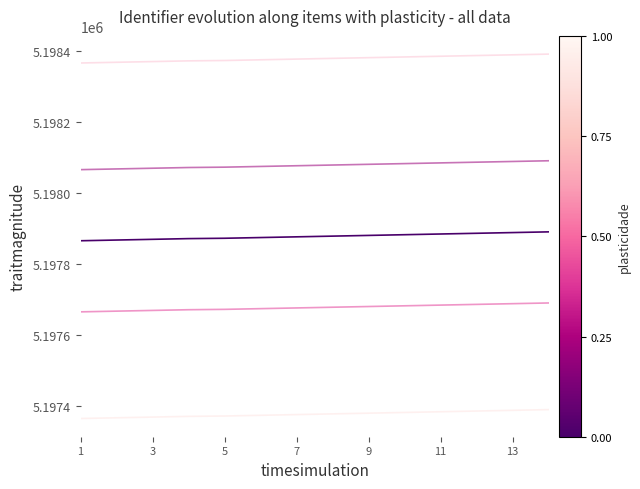

What is the maximum value shown in the chart?

5198391